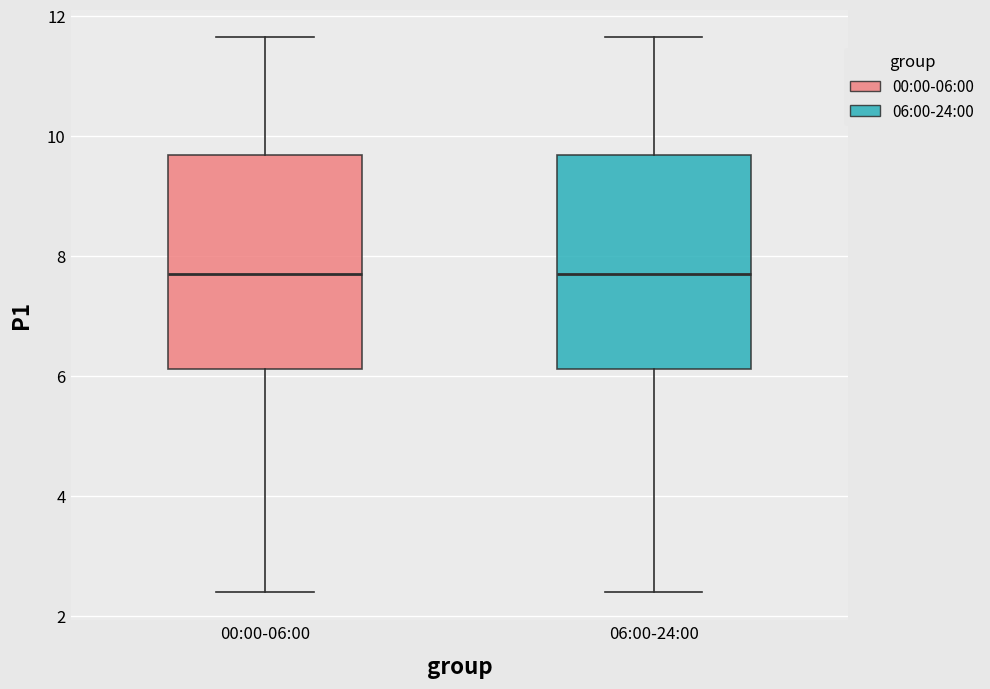

Reading left to right, read every box against the y-axis: the position of its median line, the range the box covers, and the ends of its whiskers. The values are not printed on the chart, so give them approximately, as read against the axis.

00:00-06:00: median 7.8, box 6.2 to 9.6, whiskers 2.4 to 11.6
06:00-24:00: median 7.8, box 6.2 to 9.6, whiskers 2.4 to 11.6